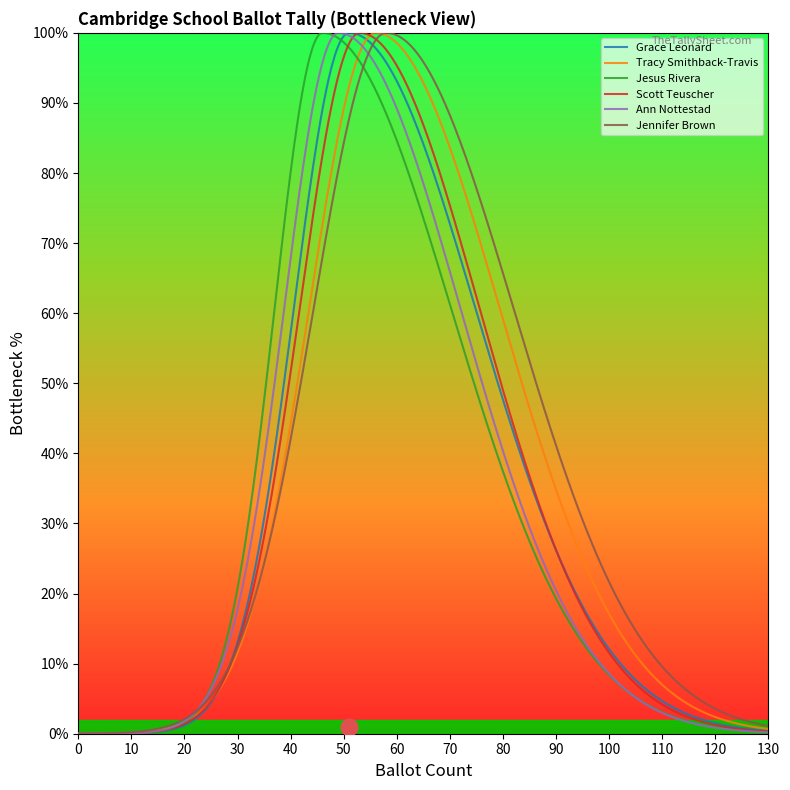

What is the maximum value shown in the chart?

100.0